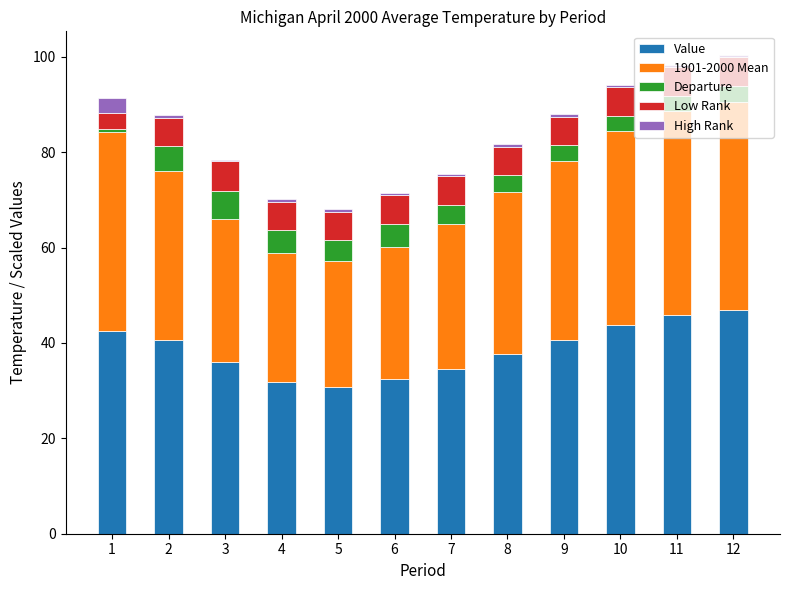

The High Rank series shows 0.6 at 8. True or false?

True